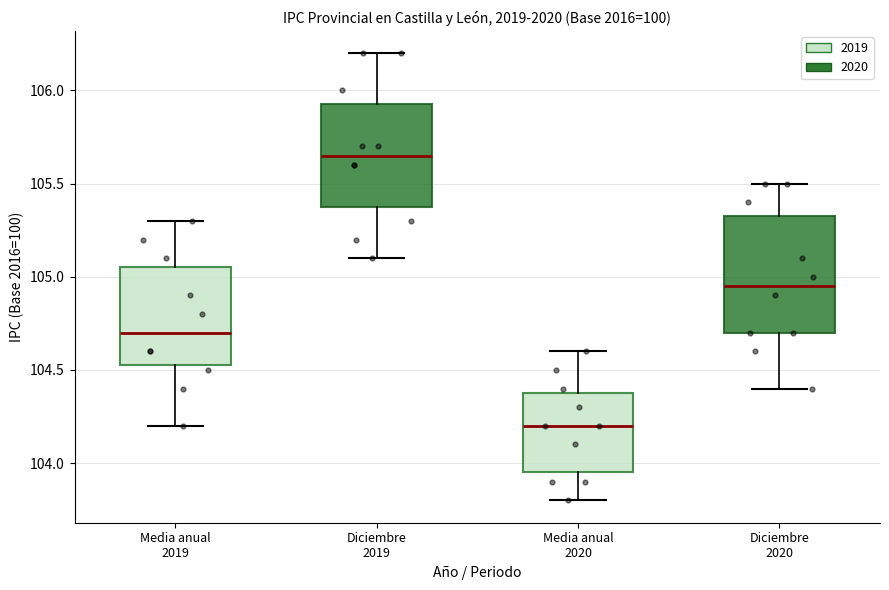

Comparing the boxes themselves (not the whiskers), which one is the tallest?

Diciembre 2020